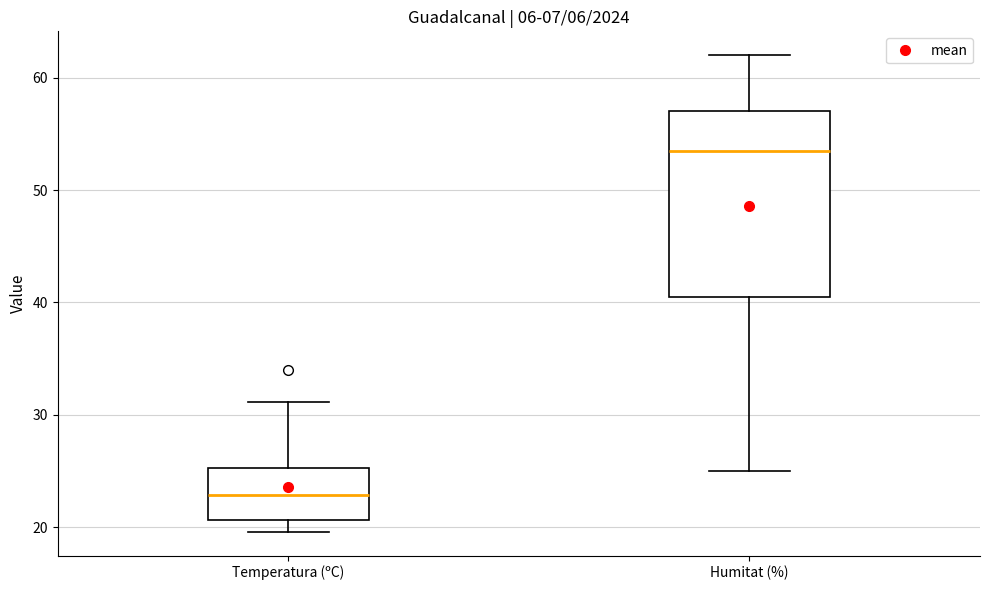

Where does the median line of the box for Humitat (%) sit on the y-axis? The values are not printed on the chart, so give them approximately, as read against the axis.

54